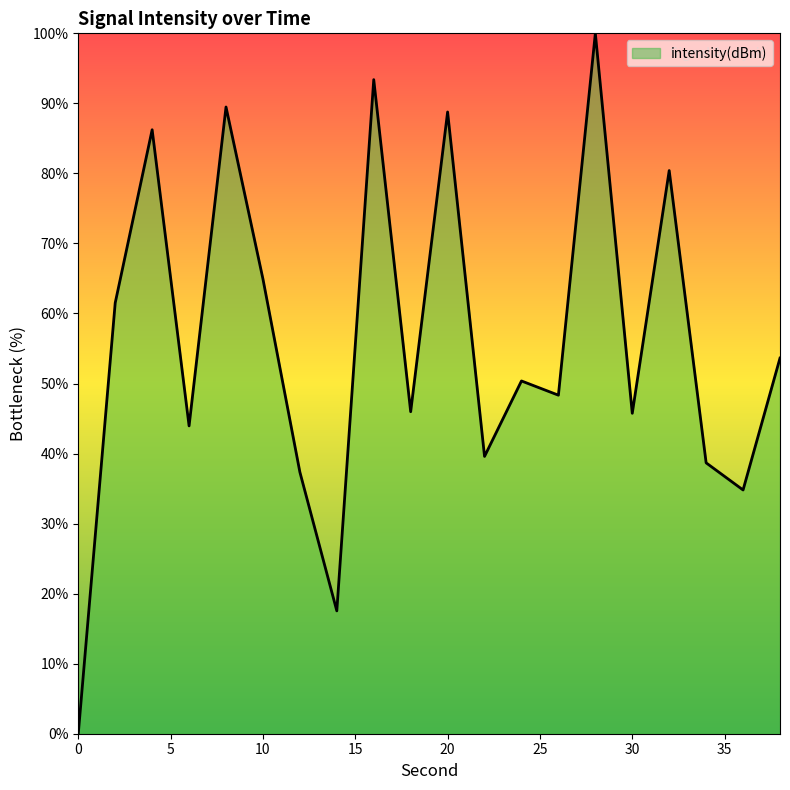

What is the greatest value displayed?

100.0